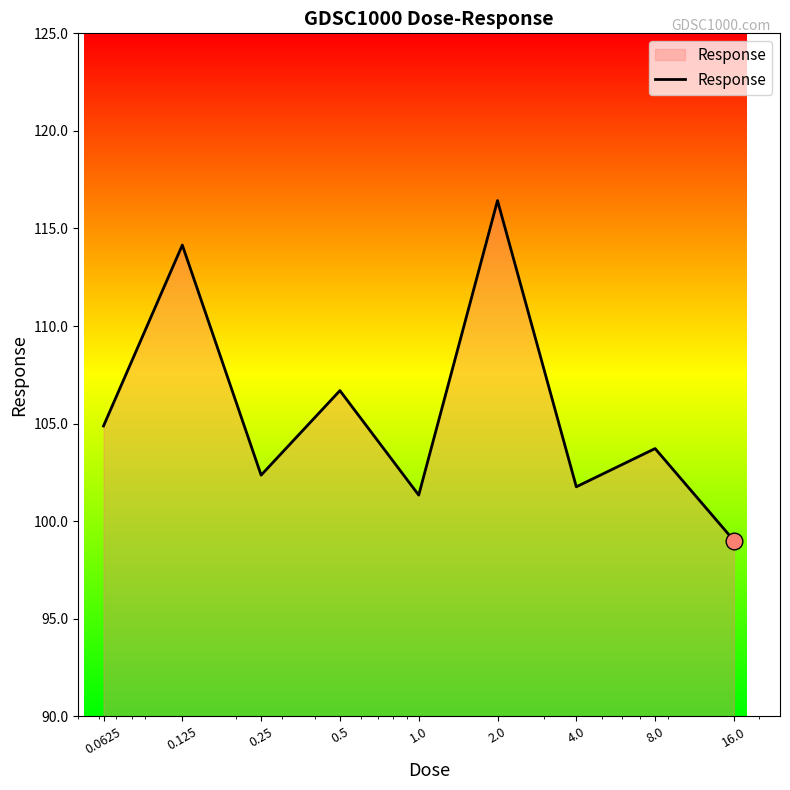

What is the maximum value shown in the chart?

116.4